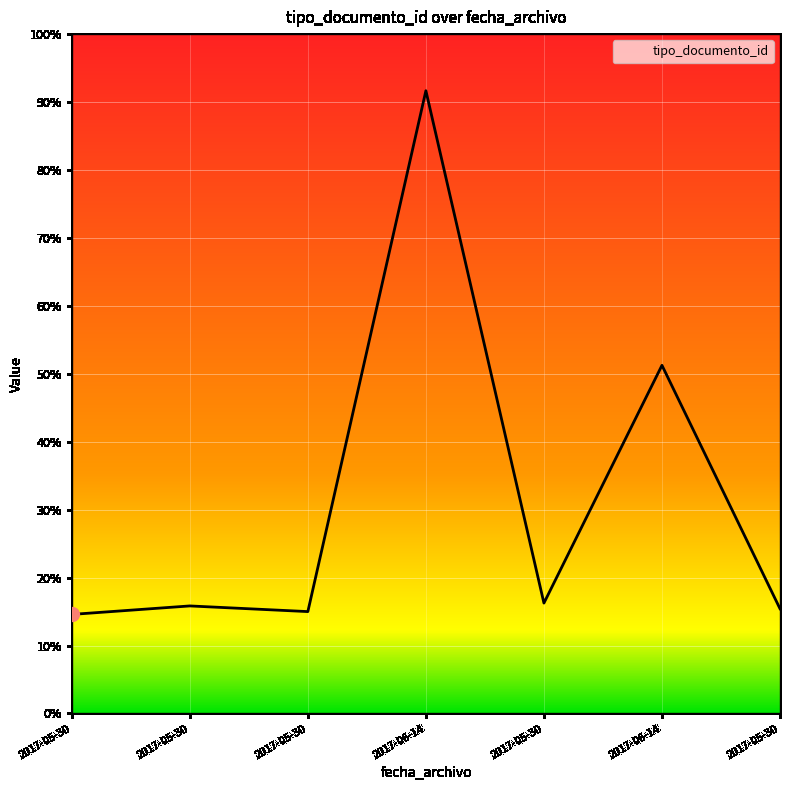

Does the chart have visible grid lines?

Yes